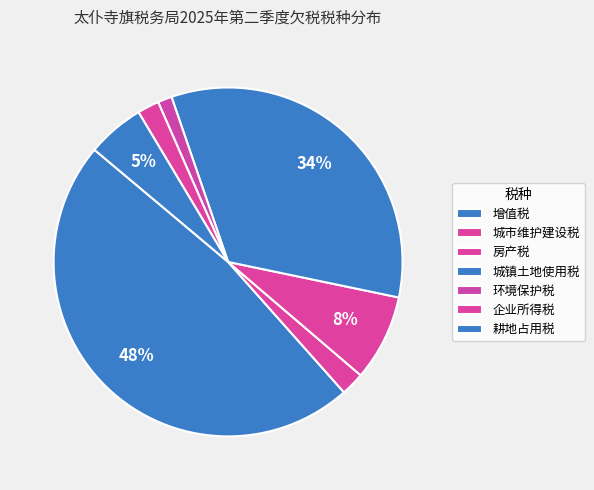

Count the number of slices in the pie.

7